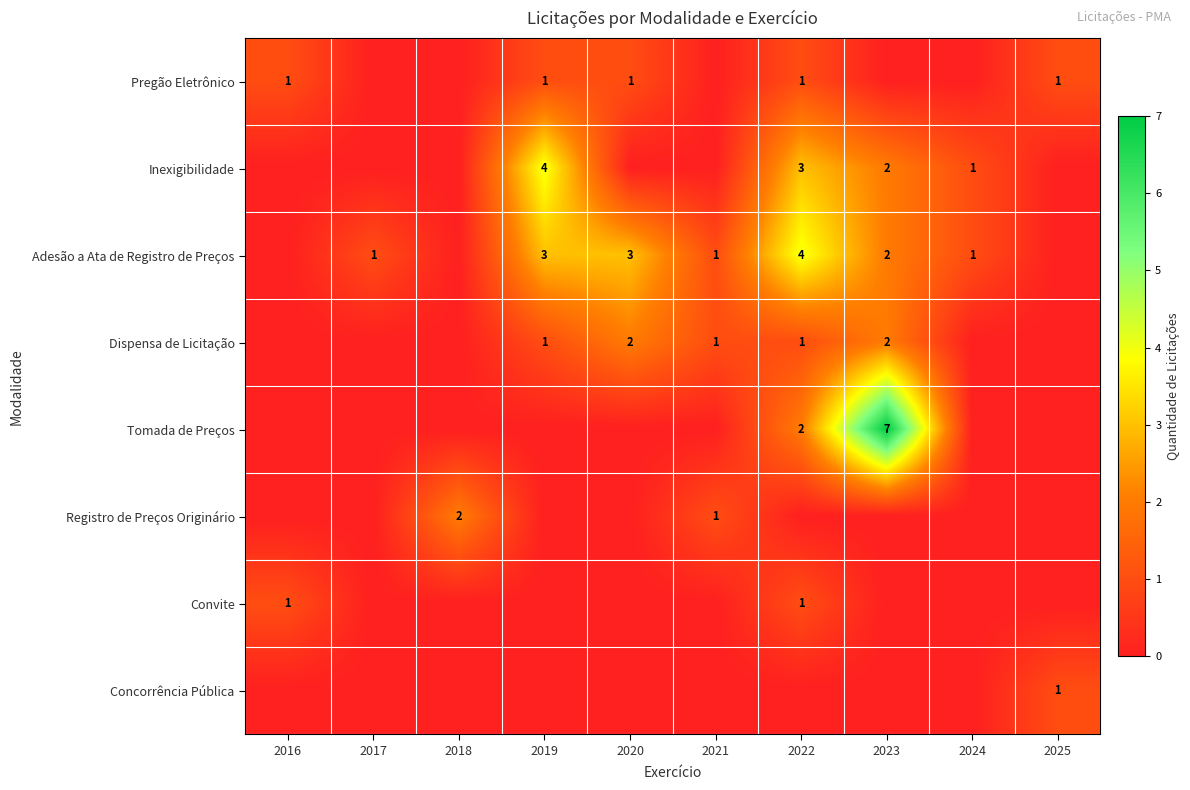

The value of Registro de Preços Originário at 2018 is 2. True or false?

True